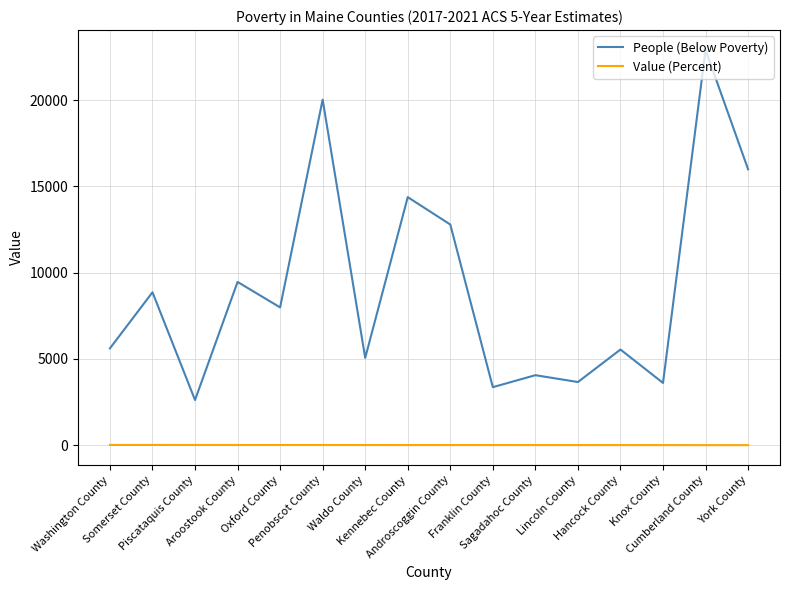

Rank the series at Waldo County from lowest to highest value.

Value (Percent), People (Below Poverty)